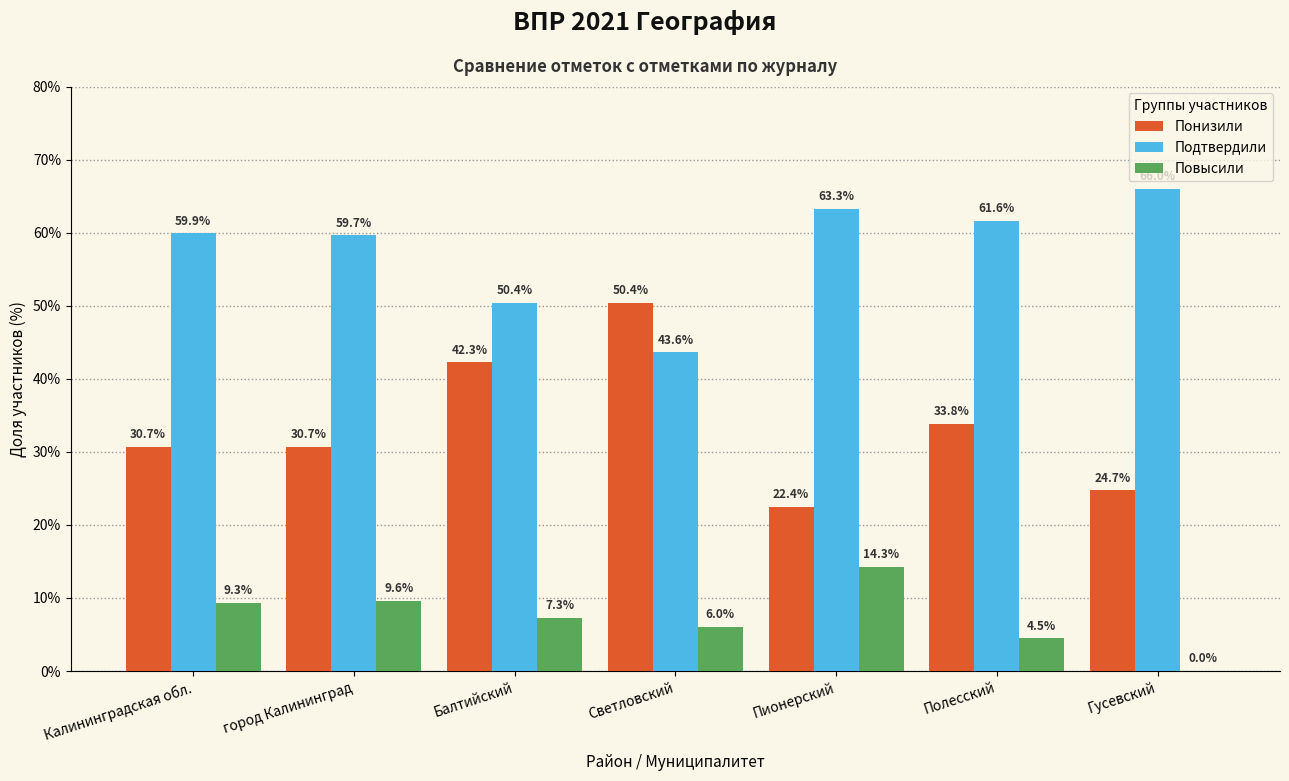

What is the sum of the Подтвердили values at Гусевский and Балтийский?

116.4